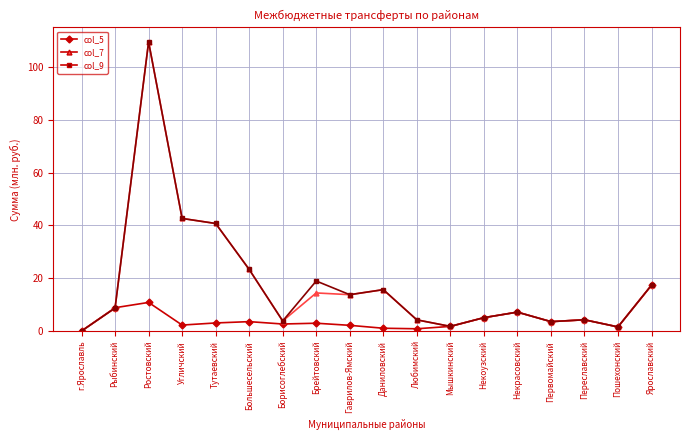

What is the highest value of the col_5 series?

17.4